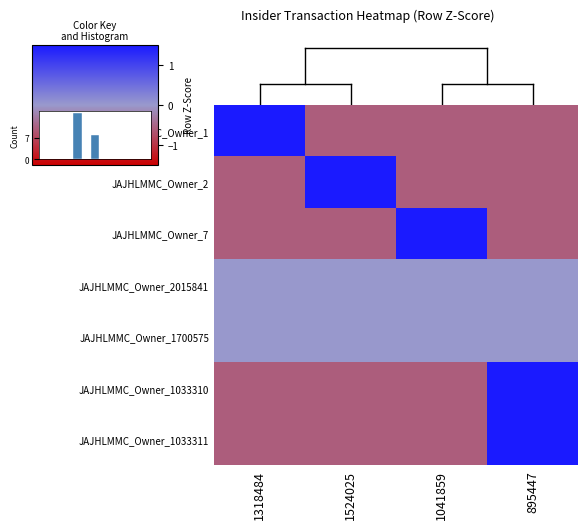

At which label does JAJHLMMC_Owner_7 reach its minimum?

1318484